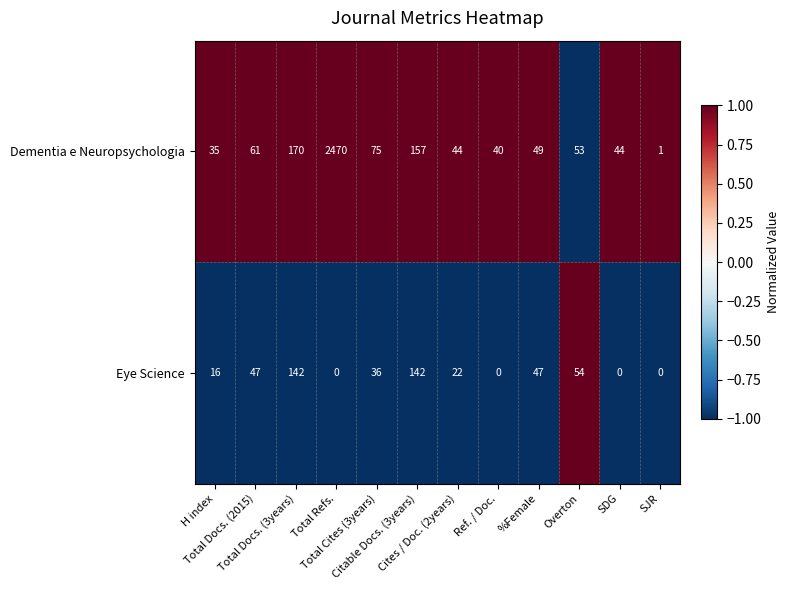

What is the difference between the maximum and minimum values in the Eye Science series?

142